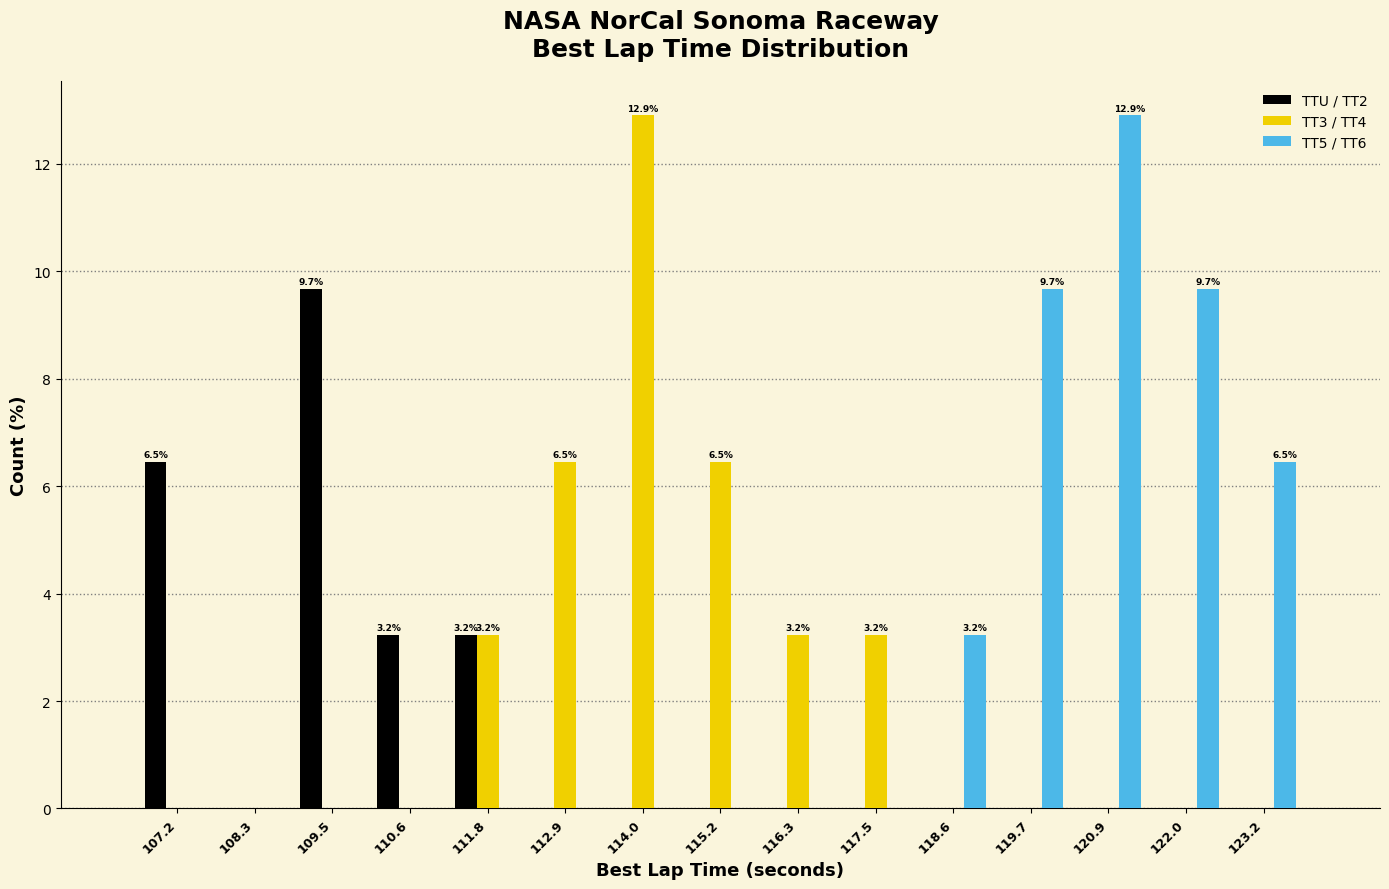

In the TTU / TT2 series, which range on the x-axis has the tallest bar?

109.0 to 110.0